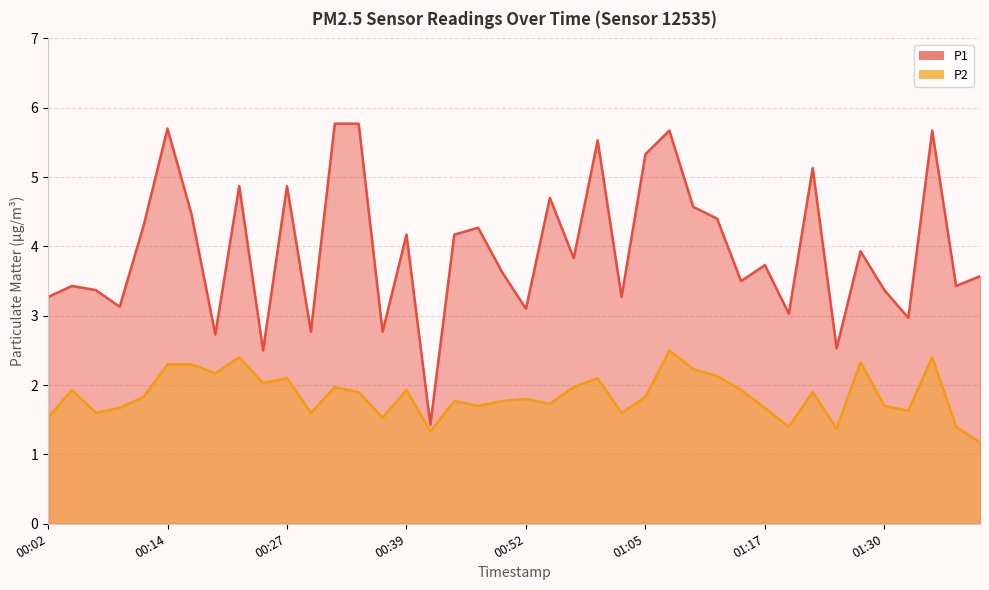

At which label is P1 closest to 3?

01:20